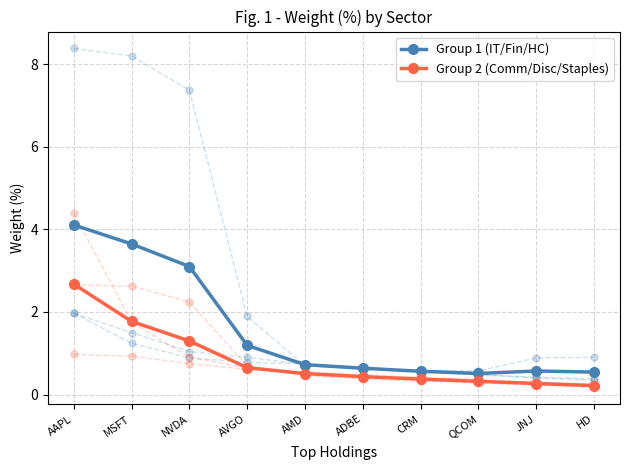

What is the total value across all series at ADBE?

1.1